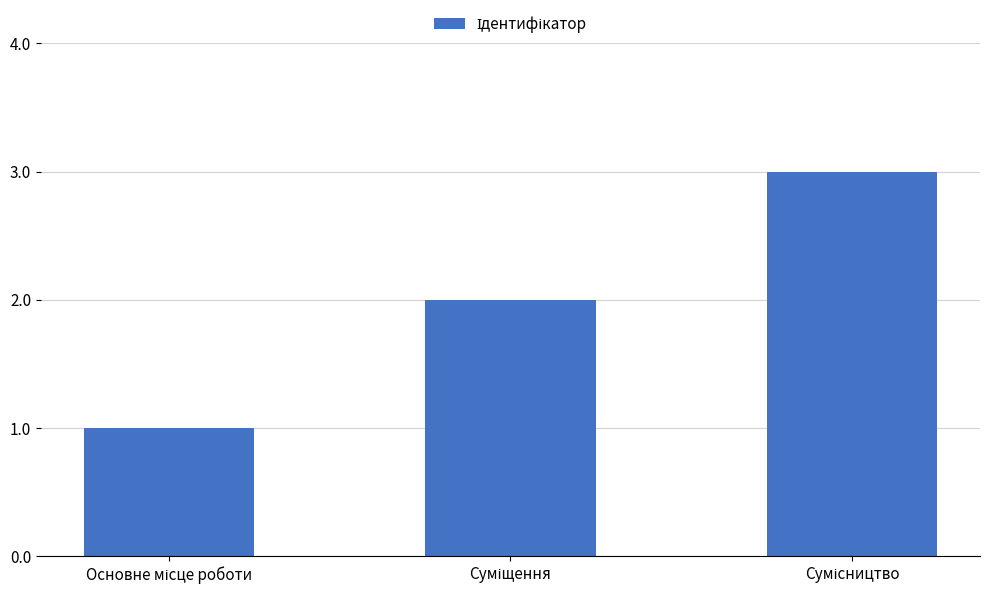

What is the greatest value displayed?

3